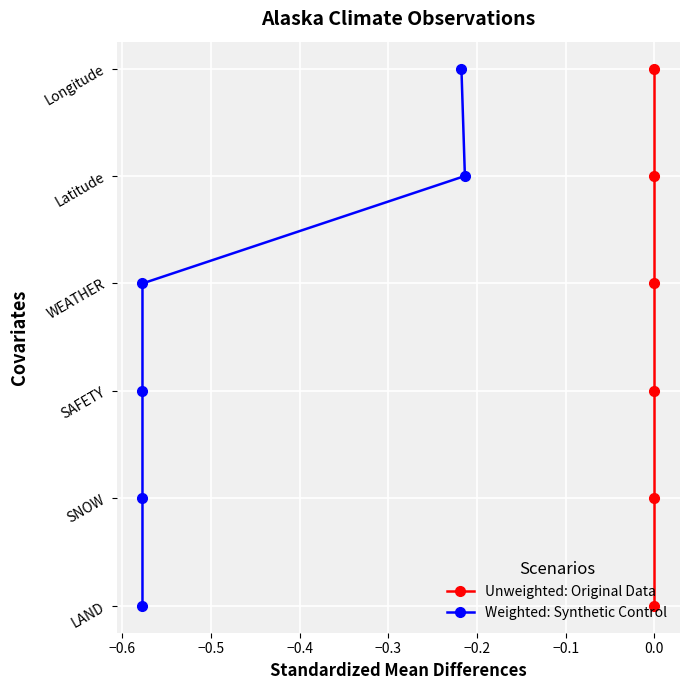

True or false: Weighted: Synthetic Control and Unweighted: Original Data intersect in this chart.

False